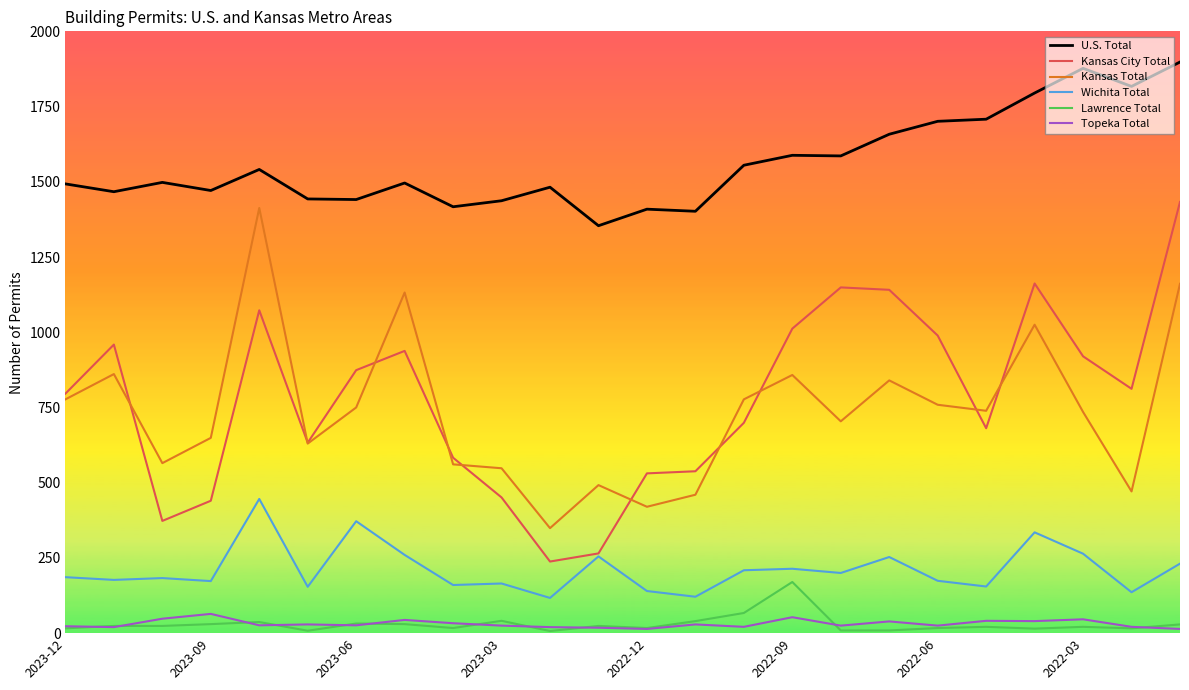

What is the lowest value of the U.S. Total series?

1354